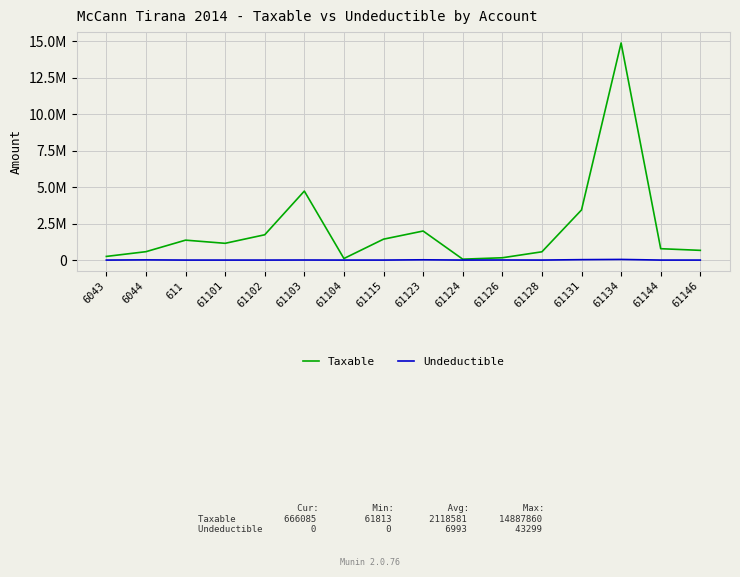

Is this an area chart (filled region under the line)?

No